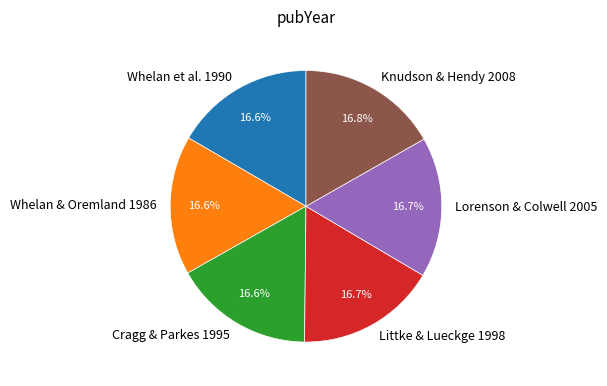

What portion of the pie excludes Lorenson & Colwell 2005?

83.3%